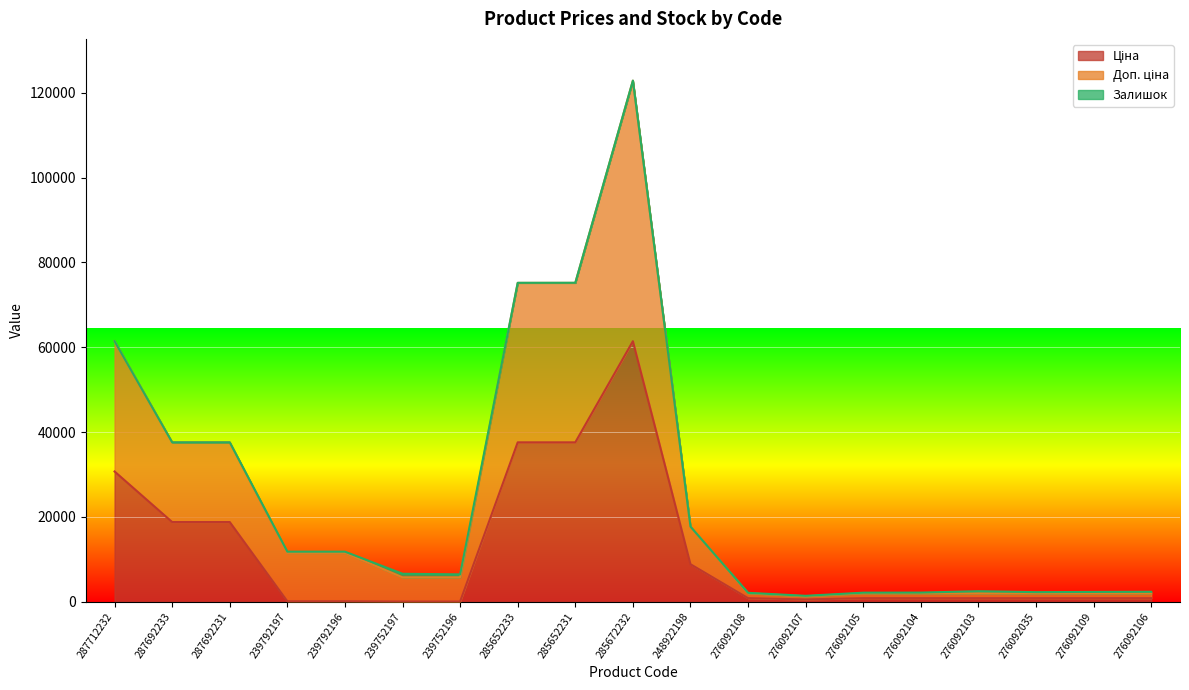

What is the minimum value shown in the chart?

57.0